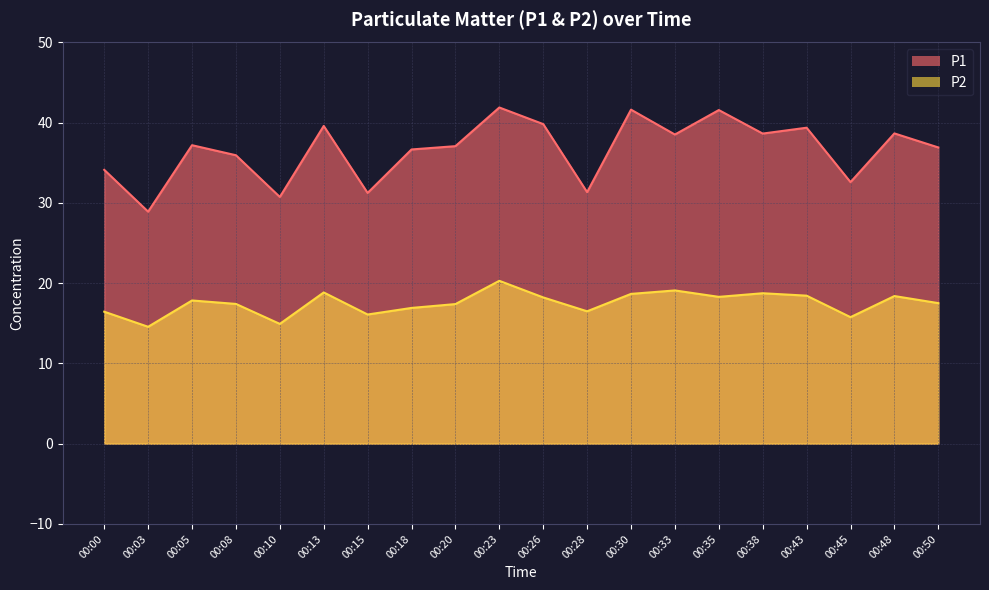

True or false: P2 has a value of 16.4 at 00:00.

True